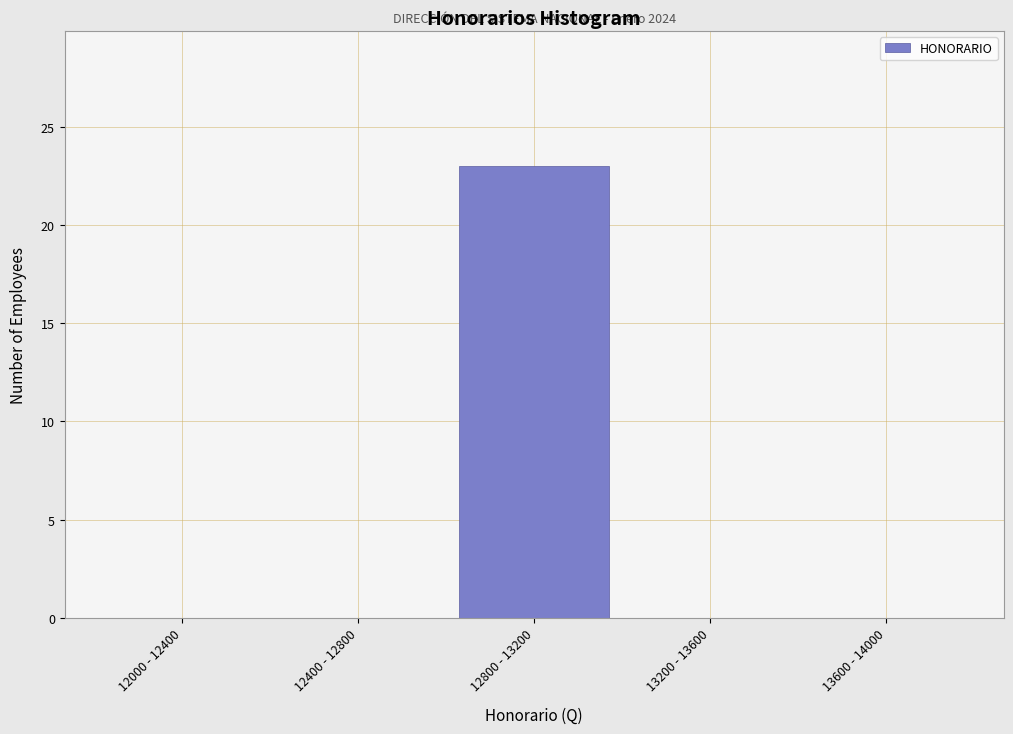

Reading left to right, transcribe all the data shown in this chart.

12000 - 12400=0	12400 - 12800=0	12800 - 13200=23	13200 - 13600=0	13600 - 14000=0